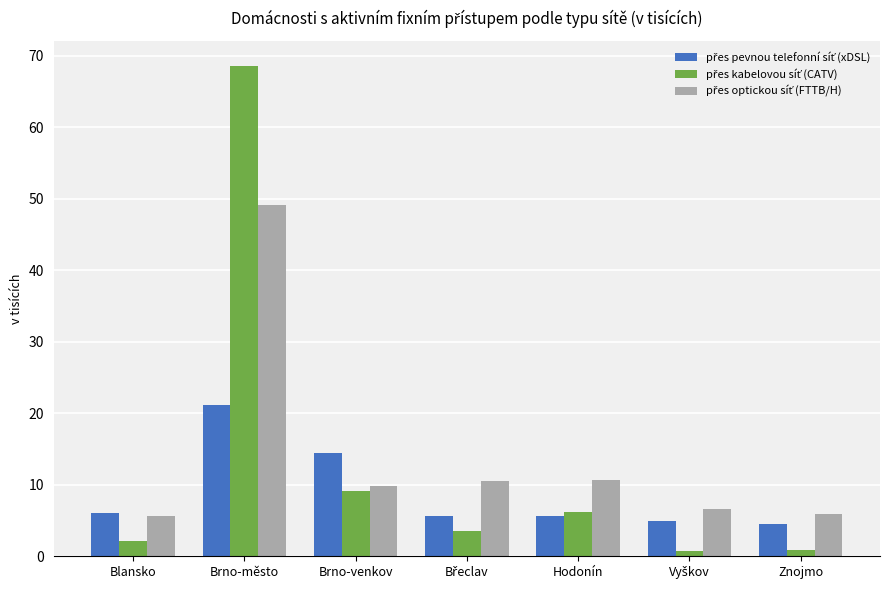

At which category is the sum across all series the highest?

Brno-město